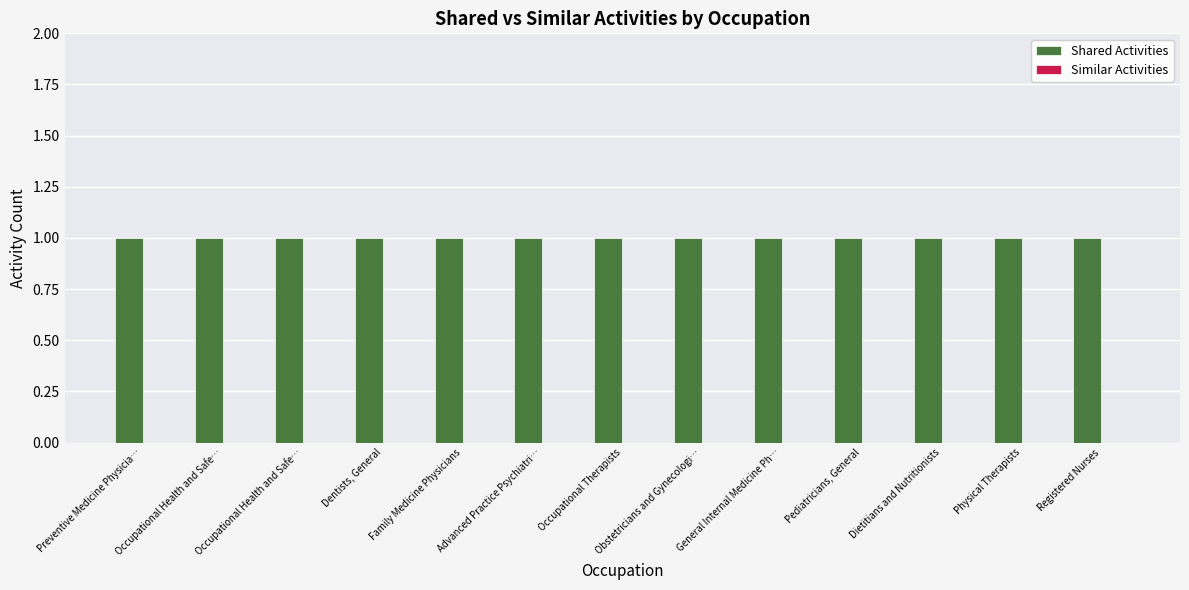

What is the label of the 11th bar from the right?

Occupational Health and Safe…